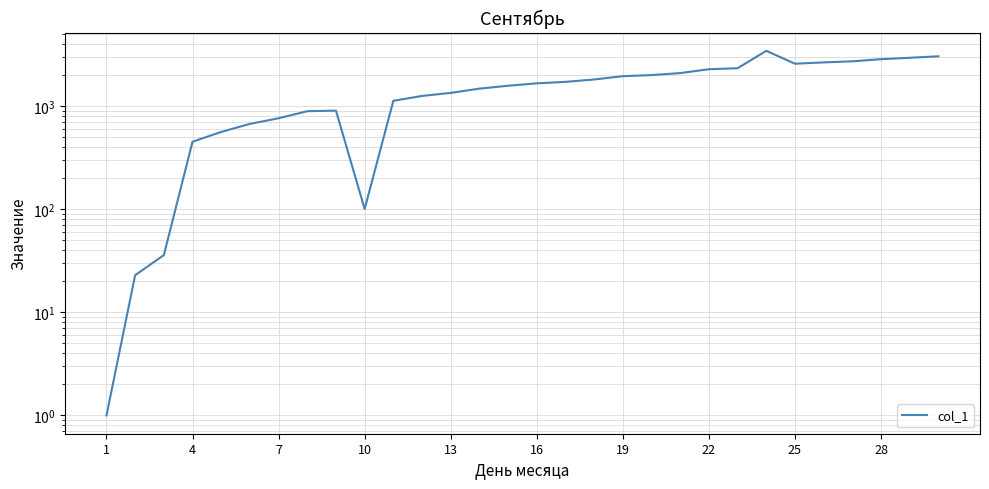

List the labels in order of value, largest first.

23, 29, 28, 27, 26, 25, 24, 22, 21, 20, 19, 18, 17, 16, 15, 14, 13, 12, 11, 10, 25, 22, 19, 16, 13, 10, 28, 7, 4, 1